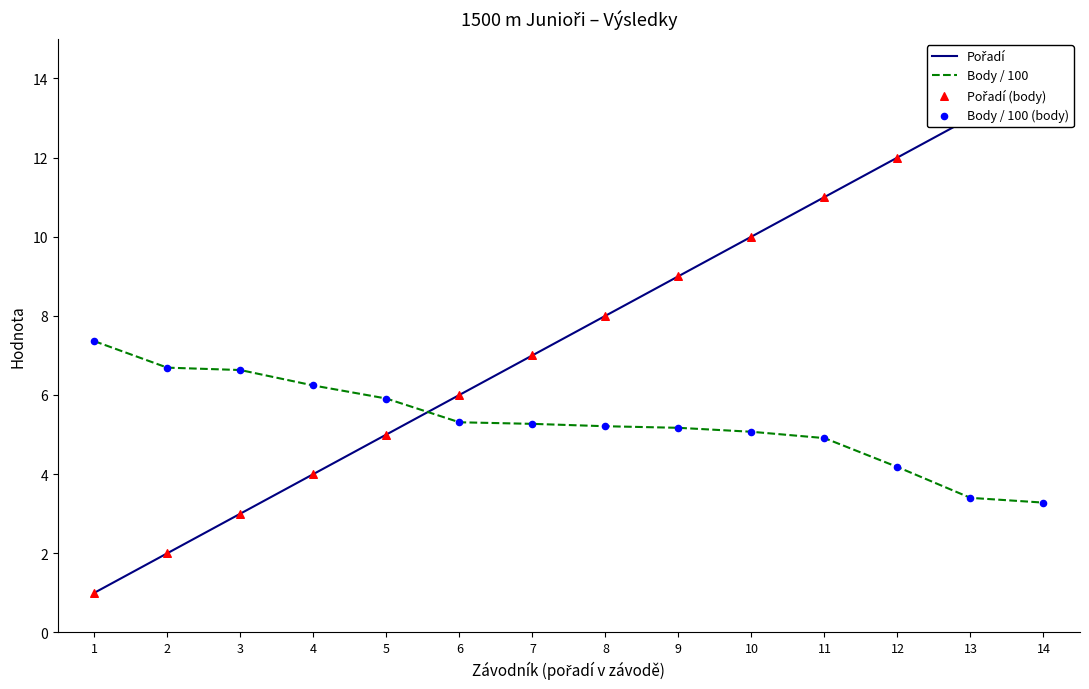

Which series has the largest Y range (max minus min)?

Pořadí